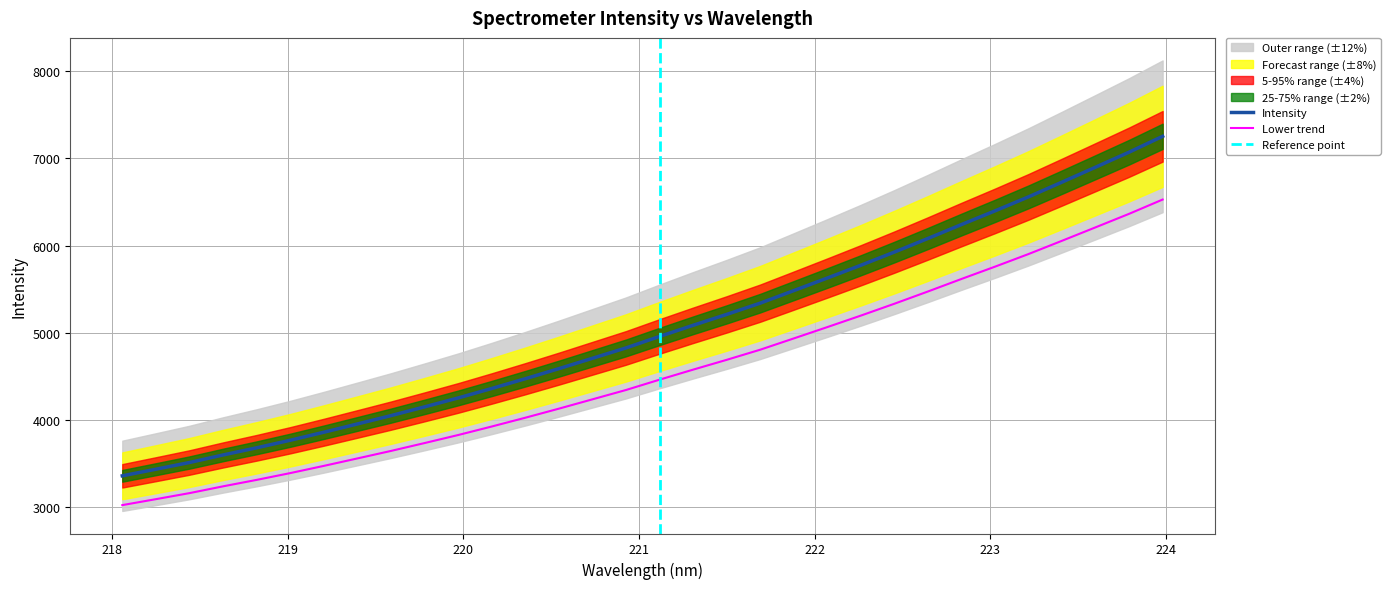

What is the maximum value for Lower trend?

6528.9